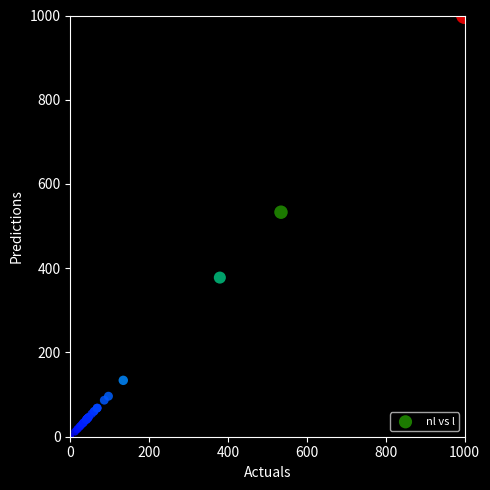

What Y value in the scatter plot is closest to 499?

533.0